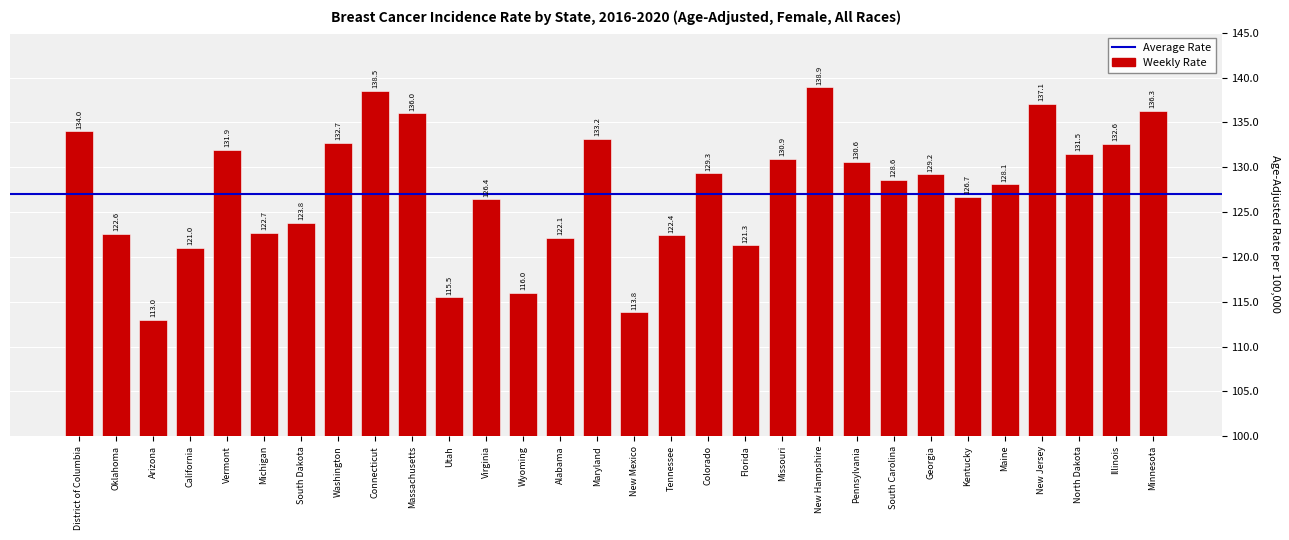

Approximately how many times larger is the value at Wyoming compared to New Jersey?

0.8